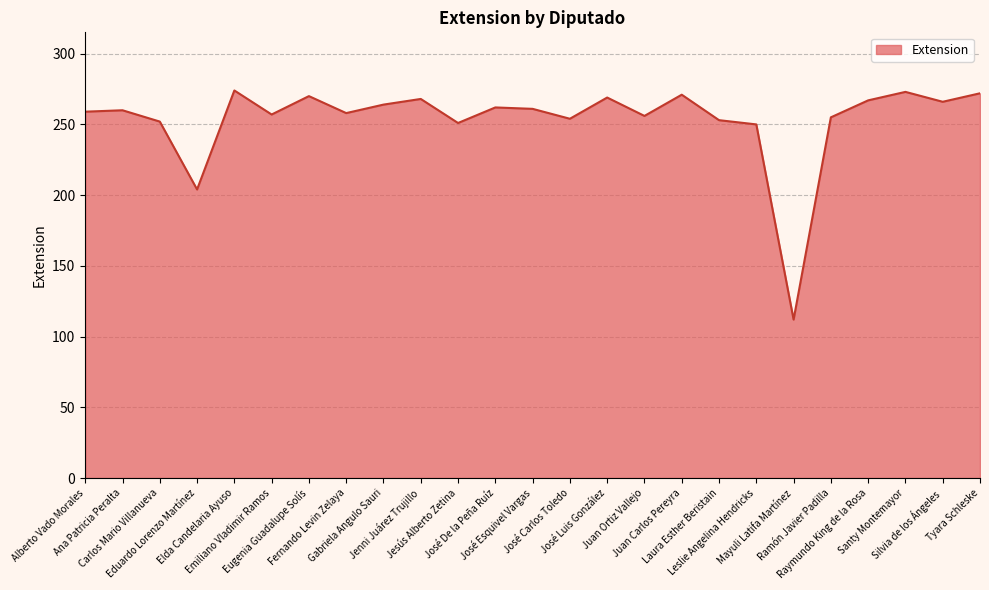

What is the difference between the maximum and minimum values?

162